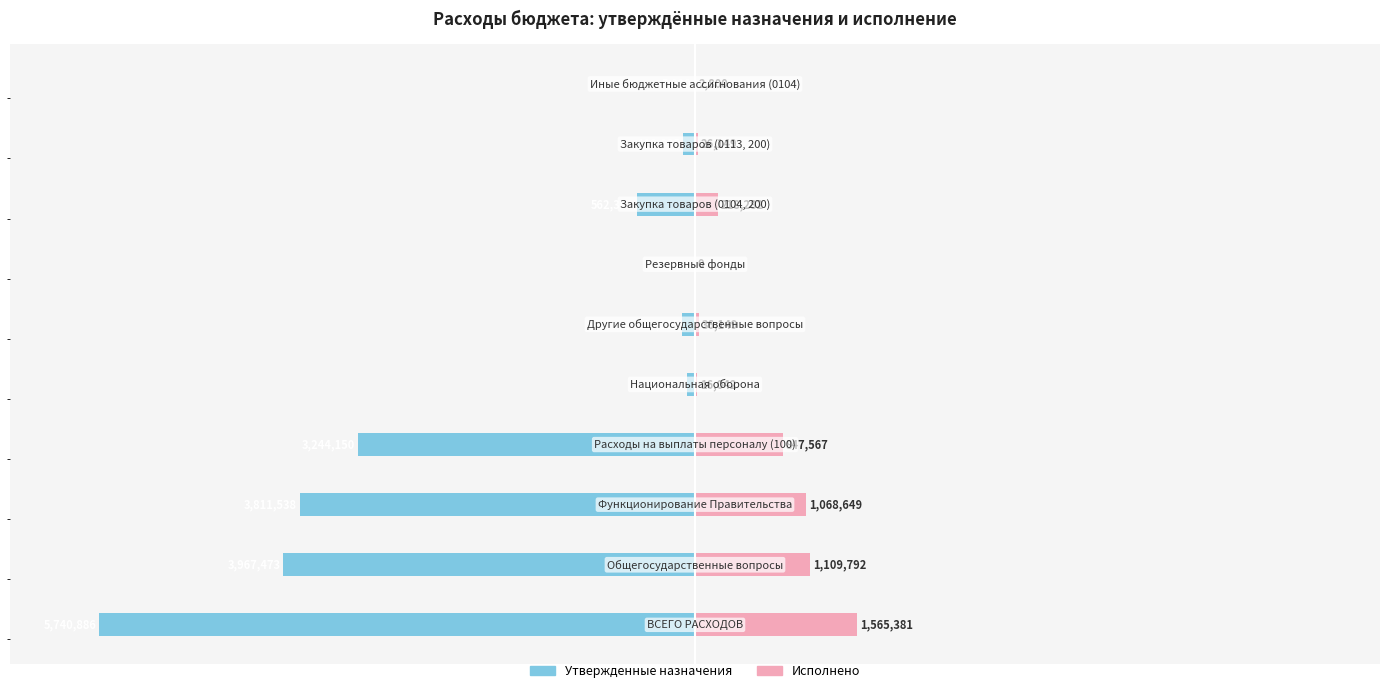

At how many categories does at least one series exceed -25?

10